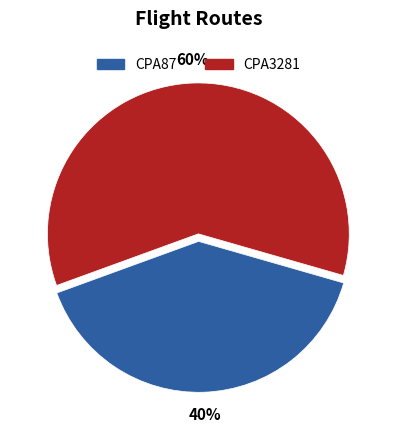

Rank the categories by value from lowest to highest.

CPA87, CPA3281